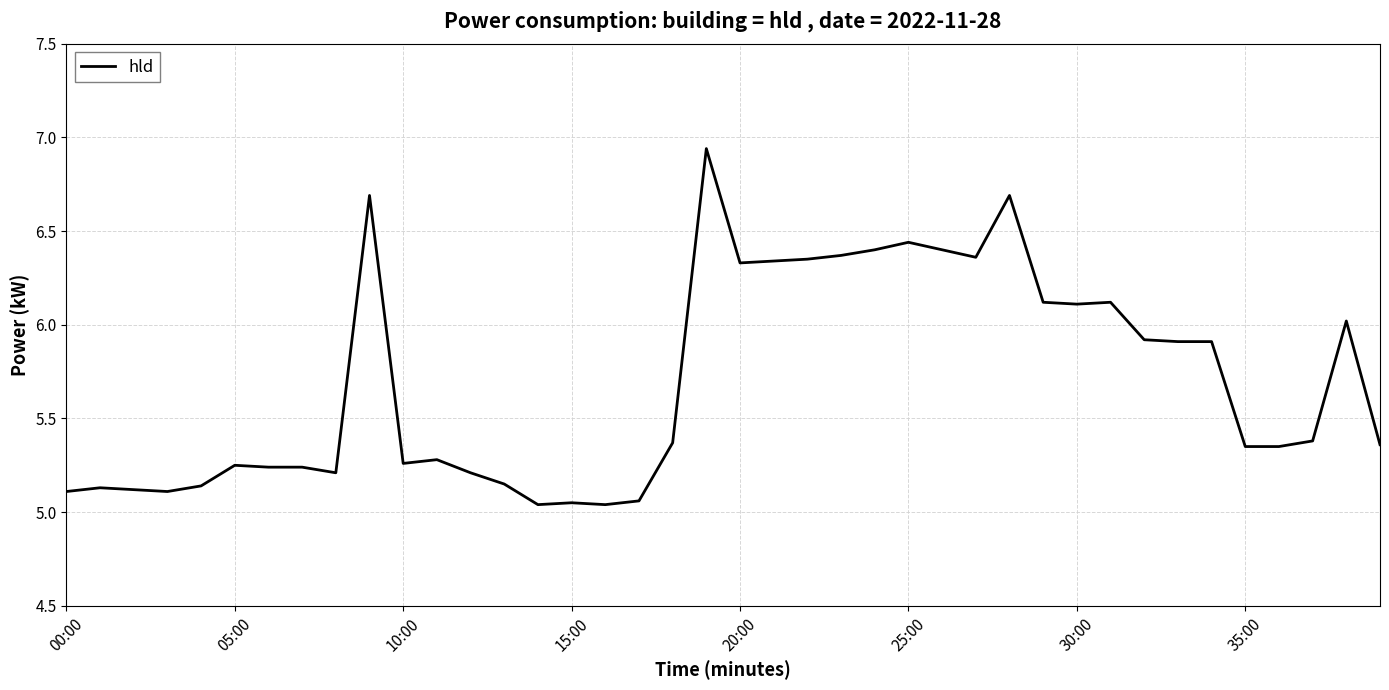

What is the difference between the maximum and minimum values?

1.9